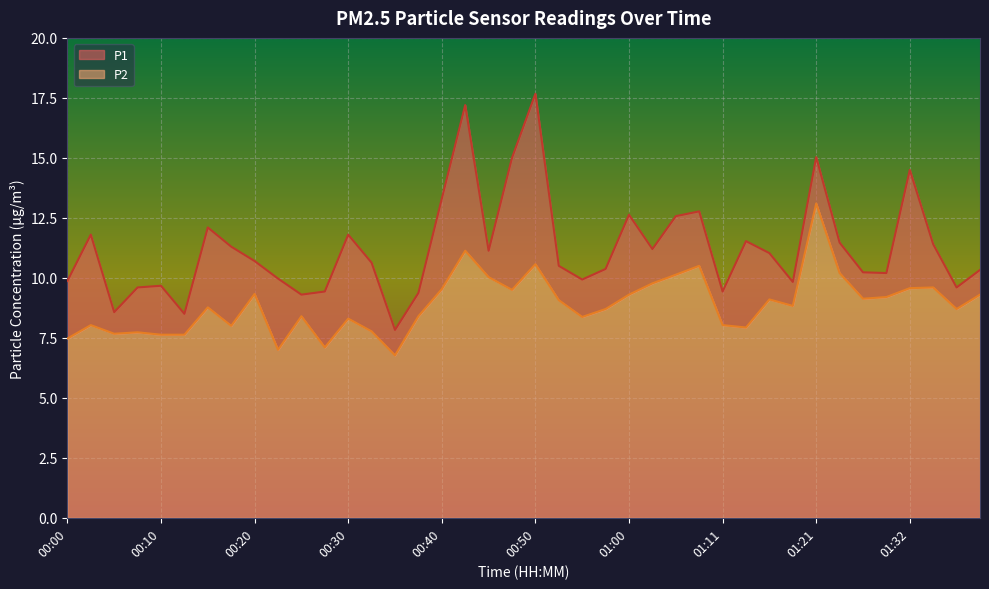

In P1, how many points are higher than both neighbors (excluding endpoints)?

11